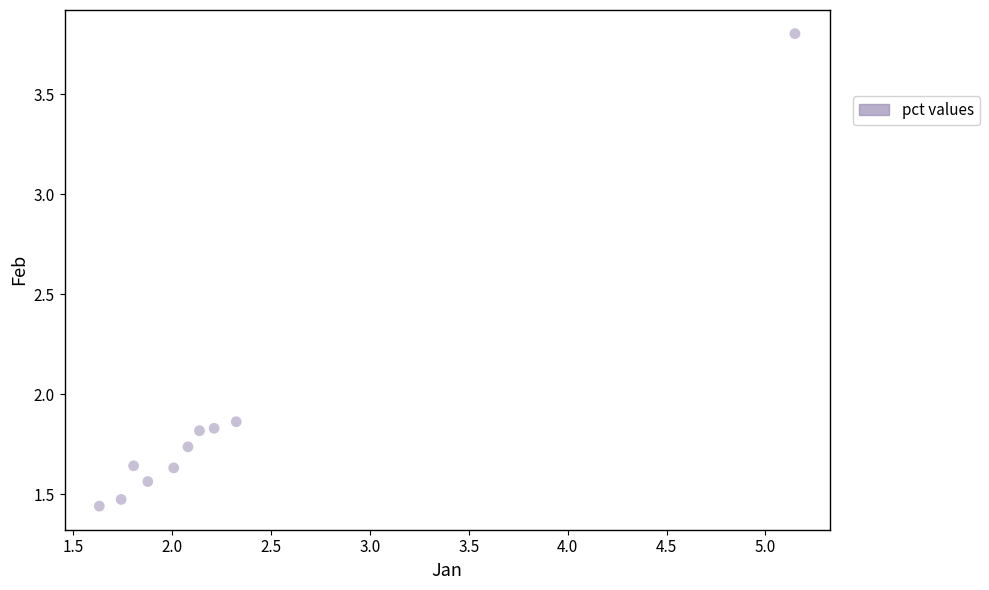

What is the range of Y values (max minus min)?

2.4